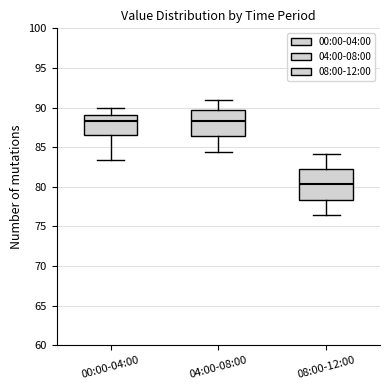

Reading left to right, read every box against the y-axis: the position of its median line, the range the box covers, and the ends of its whiskers. The values are not printed on the chart, so give them approximately, as read against the axis.

00:00-04:00: median 88.5, box 86.5 to 89.0, whiskers 83.5 to 90.0
04:00-08:00: median 88.5, box 86.5 to 89.5, whiskers 84.5 to 91.0
08:00-12:00: median 80.5, box 78.5 to 82.5, whiskers 76.5 to 84.0